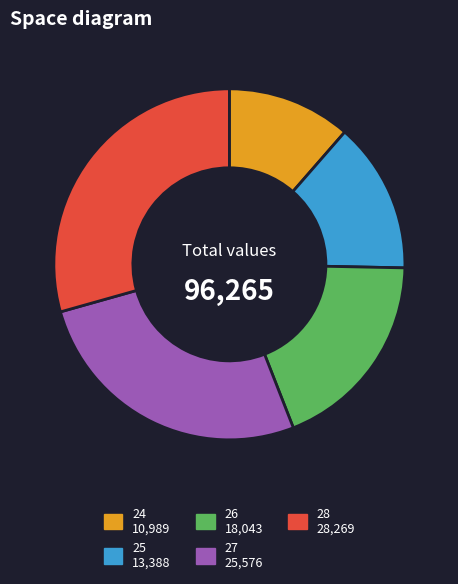

Is the sum of 28 and 25 greater than half?

No